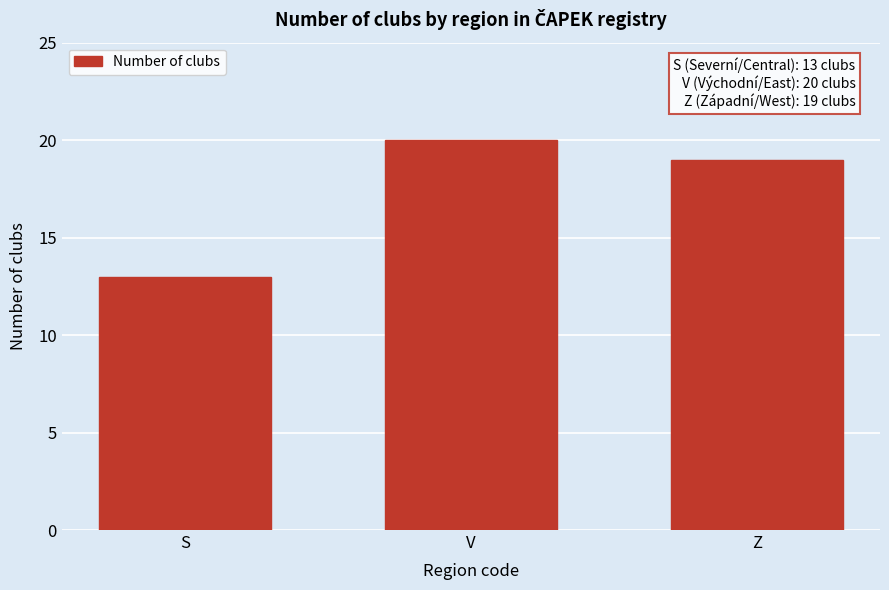

Reading right to left, transcribe all the data shown in this chart.

19	20	13